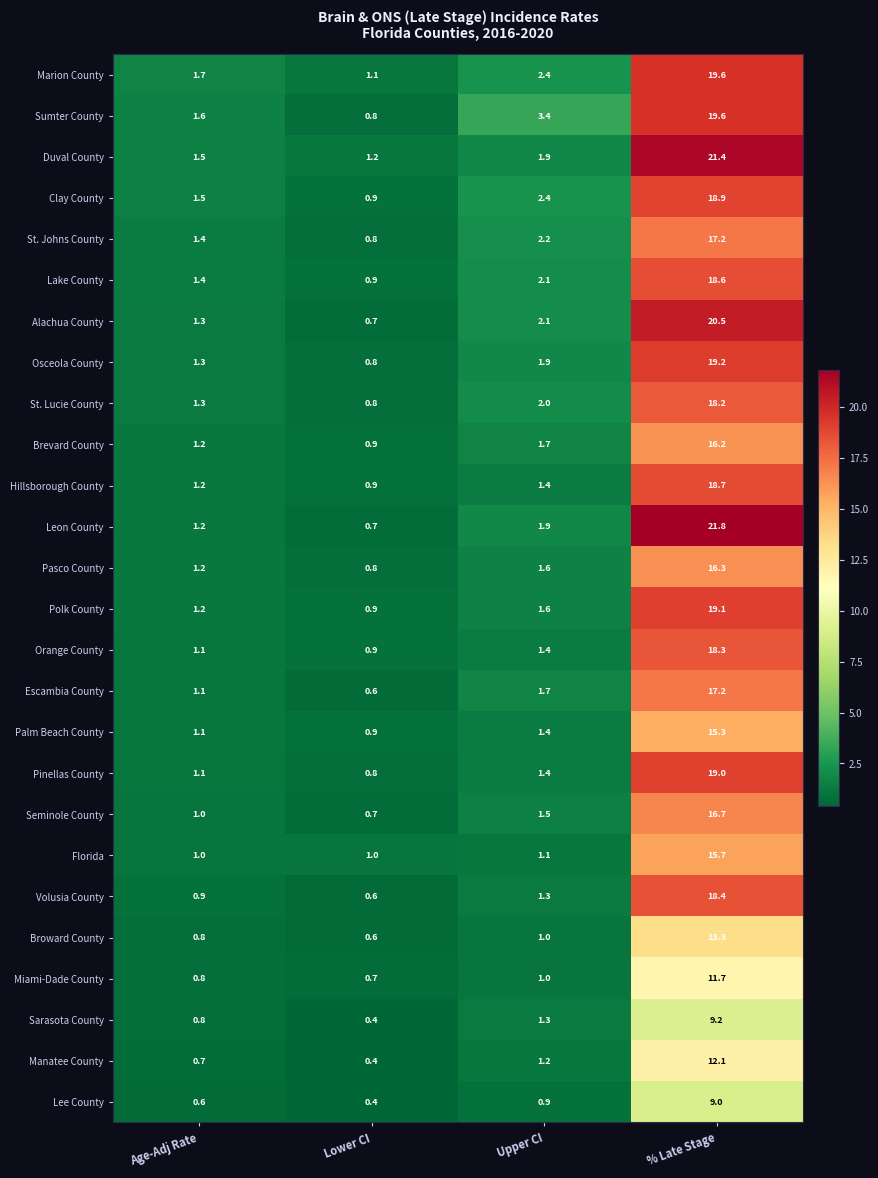

At which category is the sum across all series the highest?

% Late Stage